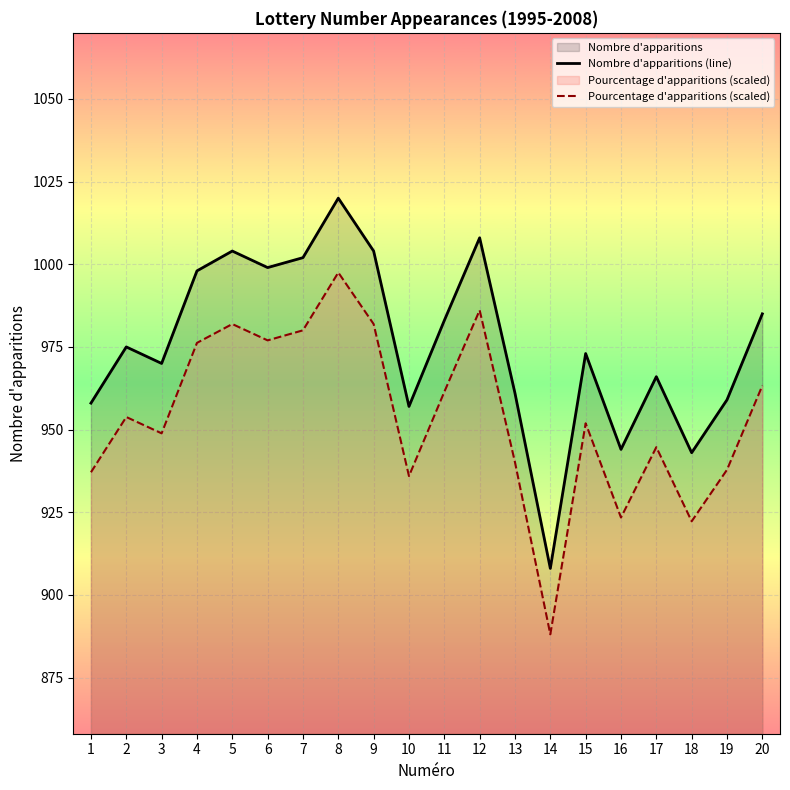

The value of Nombre d'apparitions (line) at 1 is 596.6. True or false?

False